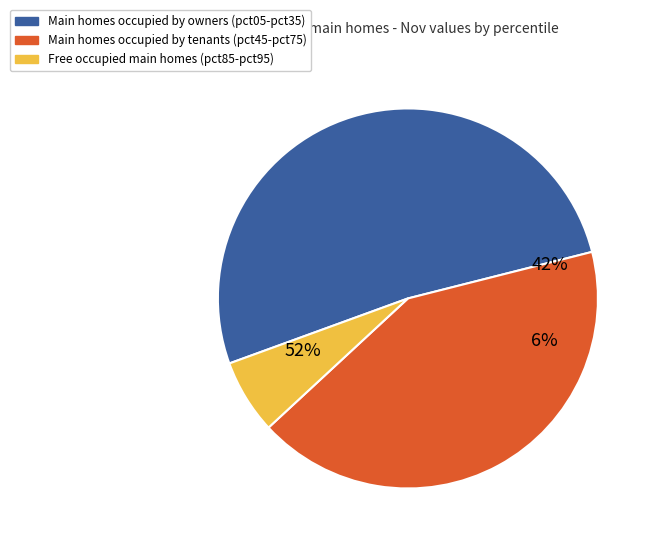

Is pct85 the majority of the pie?

No